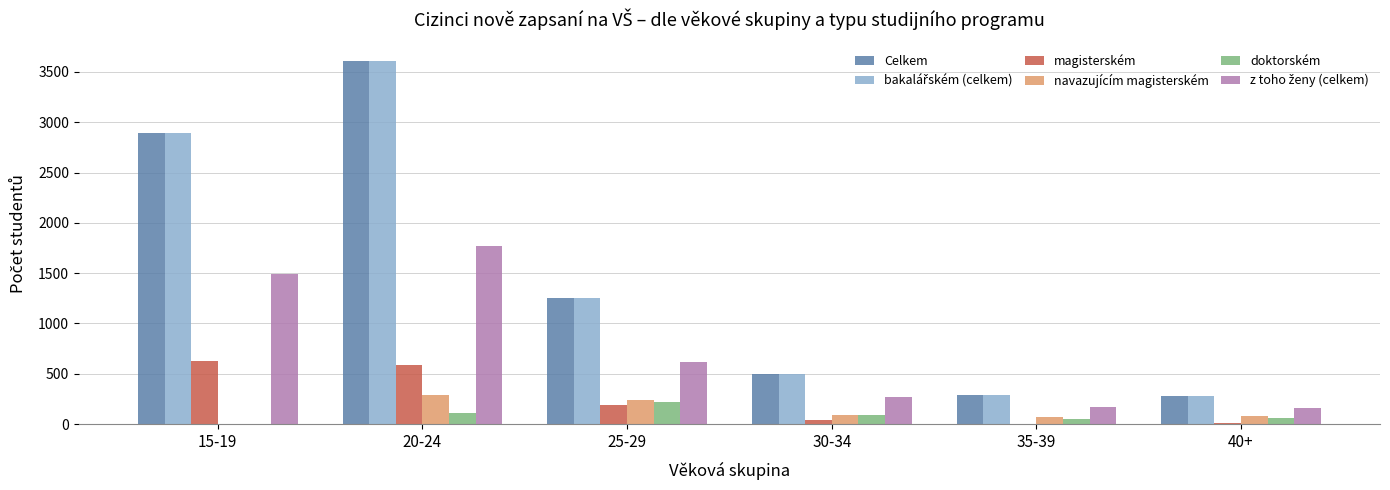

How many groups of bars are there?

6